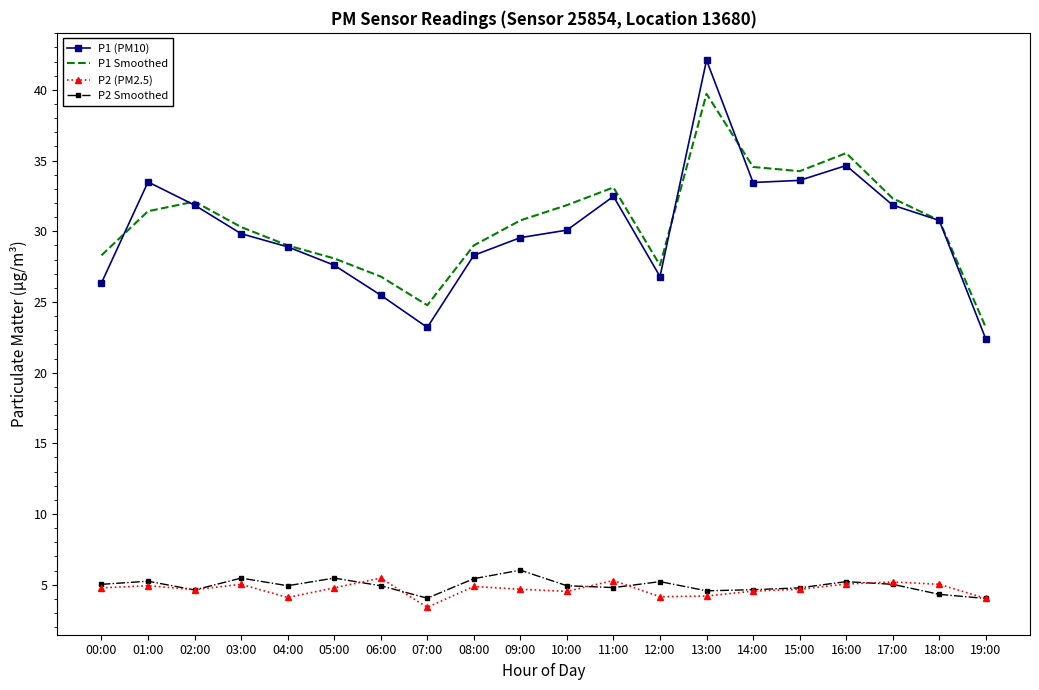

What is the difference between the maximum and minimum values in the P2 (PM2.5) series?

2.1